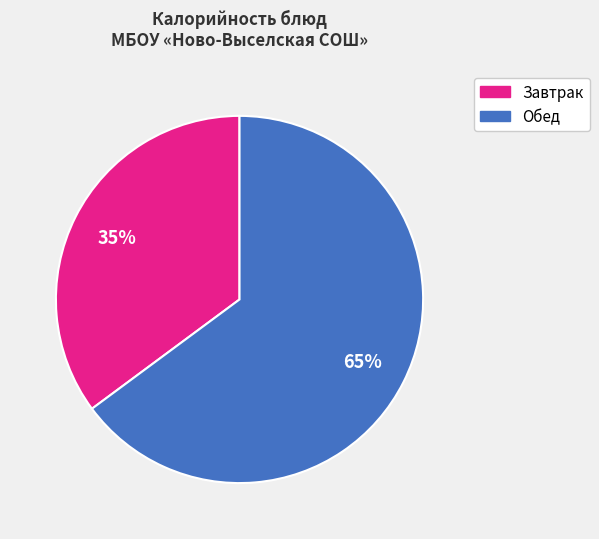

To the nearest percent, what is the average slice percentage?

50%